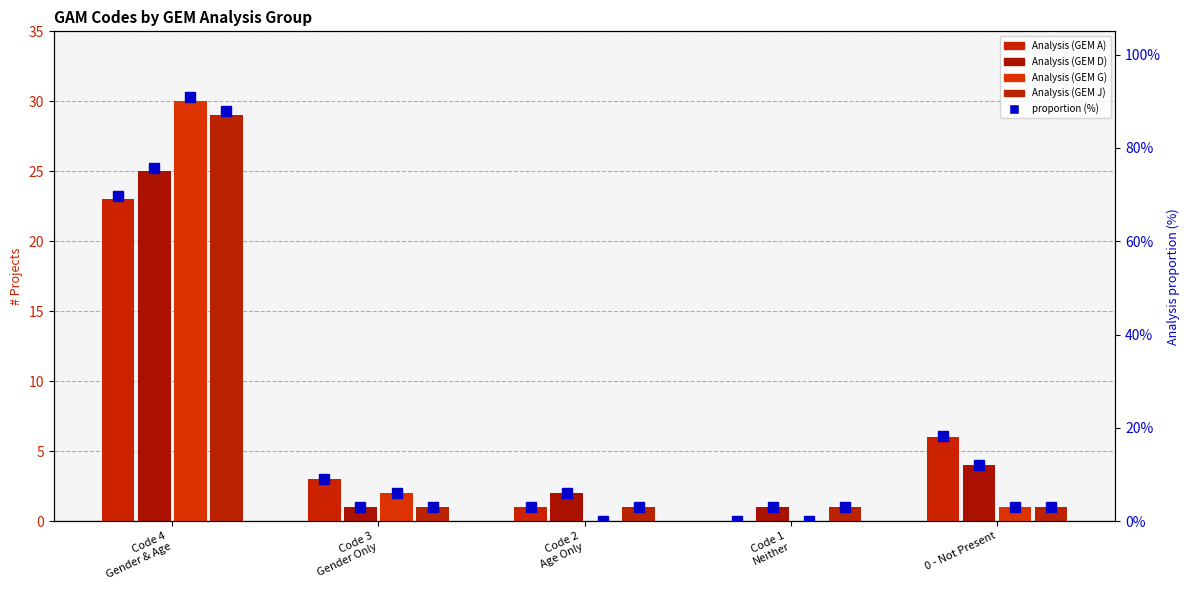

How many bars are there in each group?

4